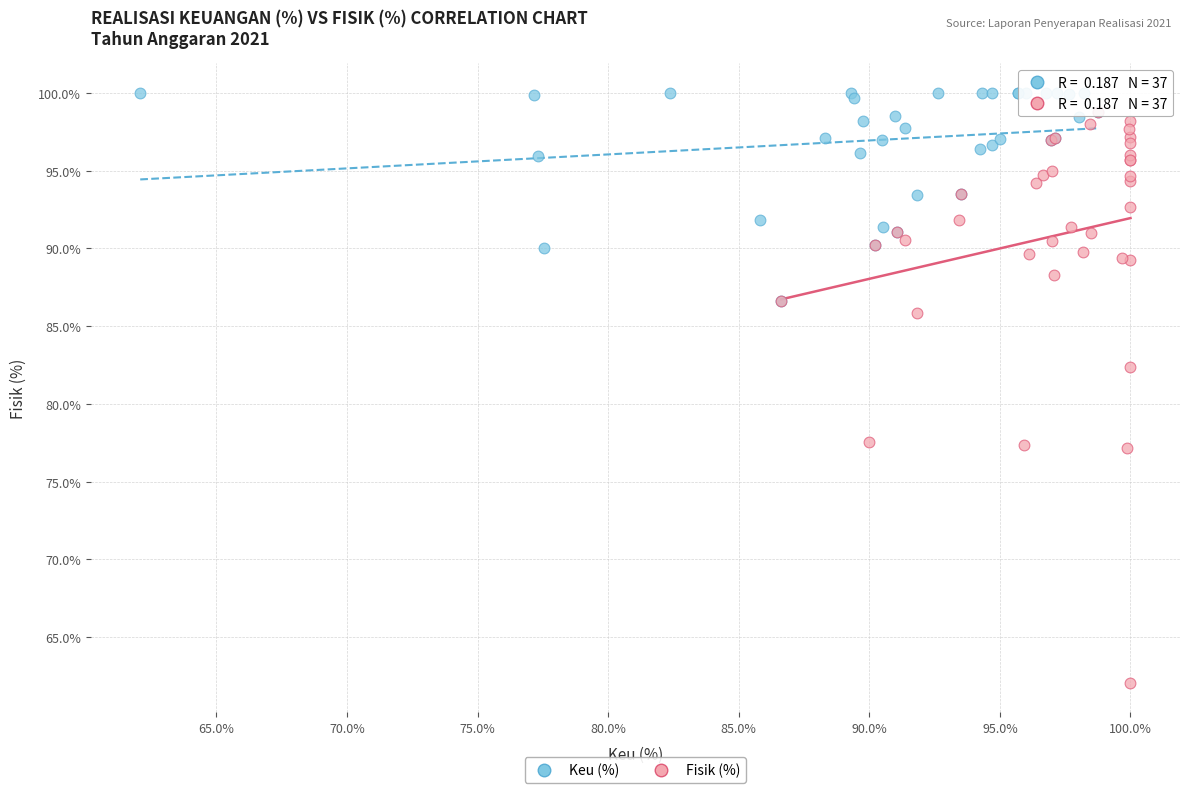

Which series has the widest spread of Y values?

Fisik (%)